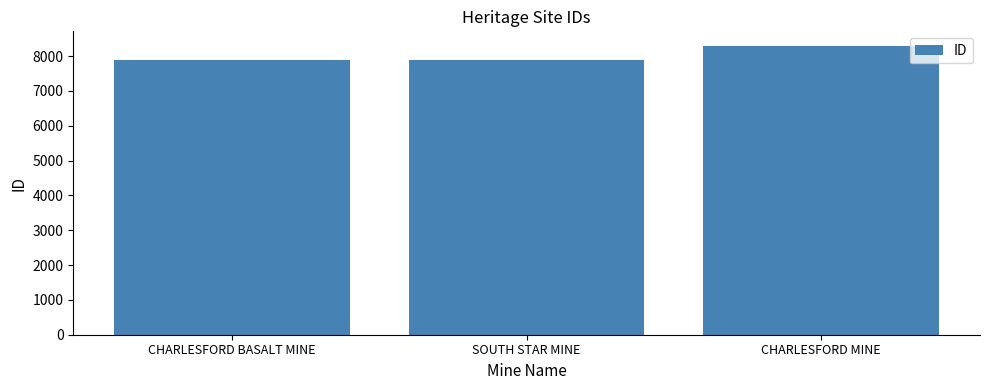

What is the label of the 3rd bar from the left?

CHARLESFORD MINE